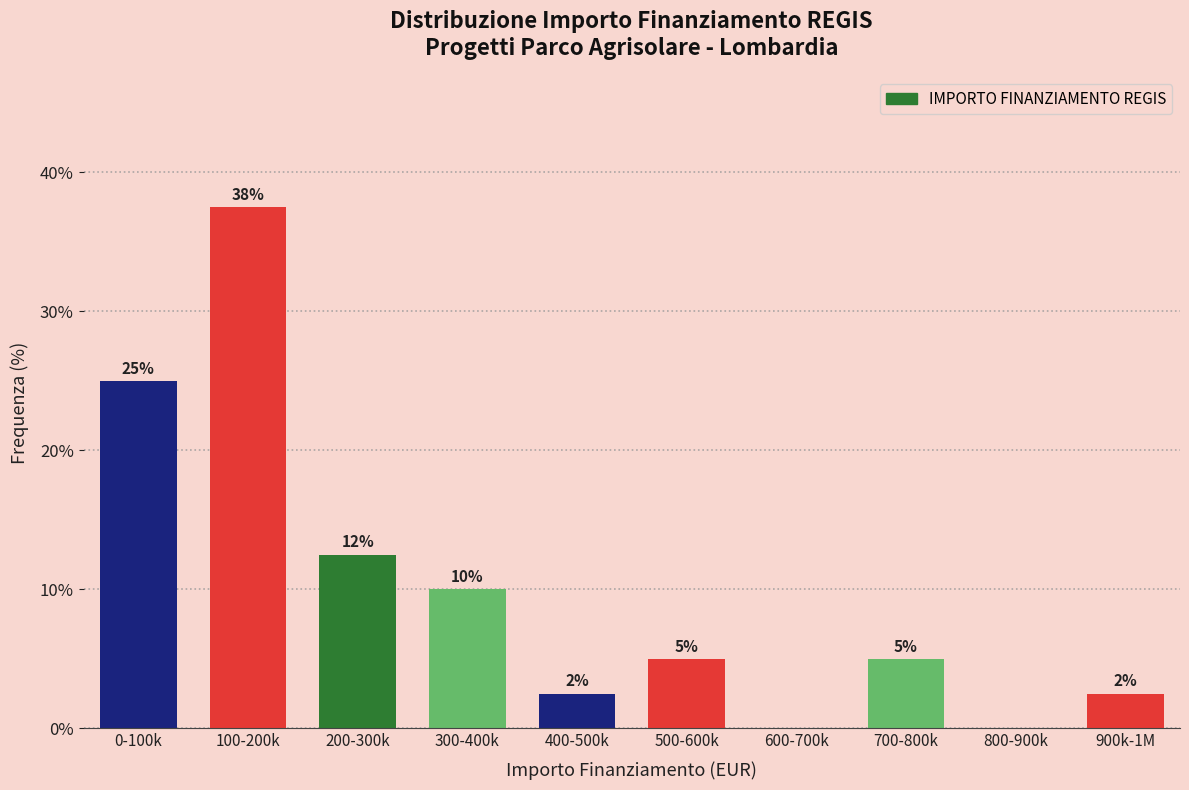

Which has a higher value, 900k-1M or 500-600k?

500-600k